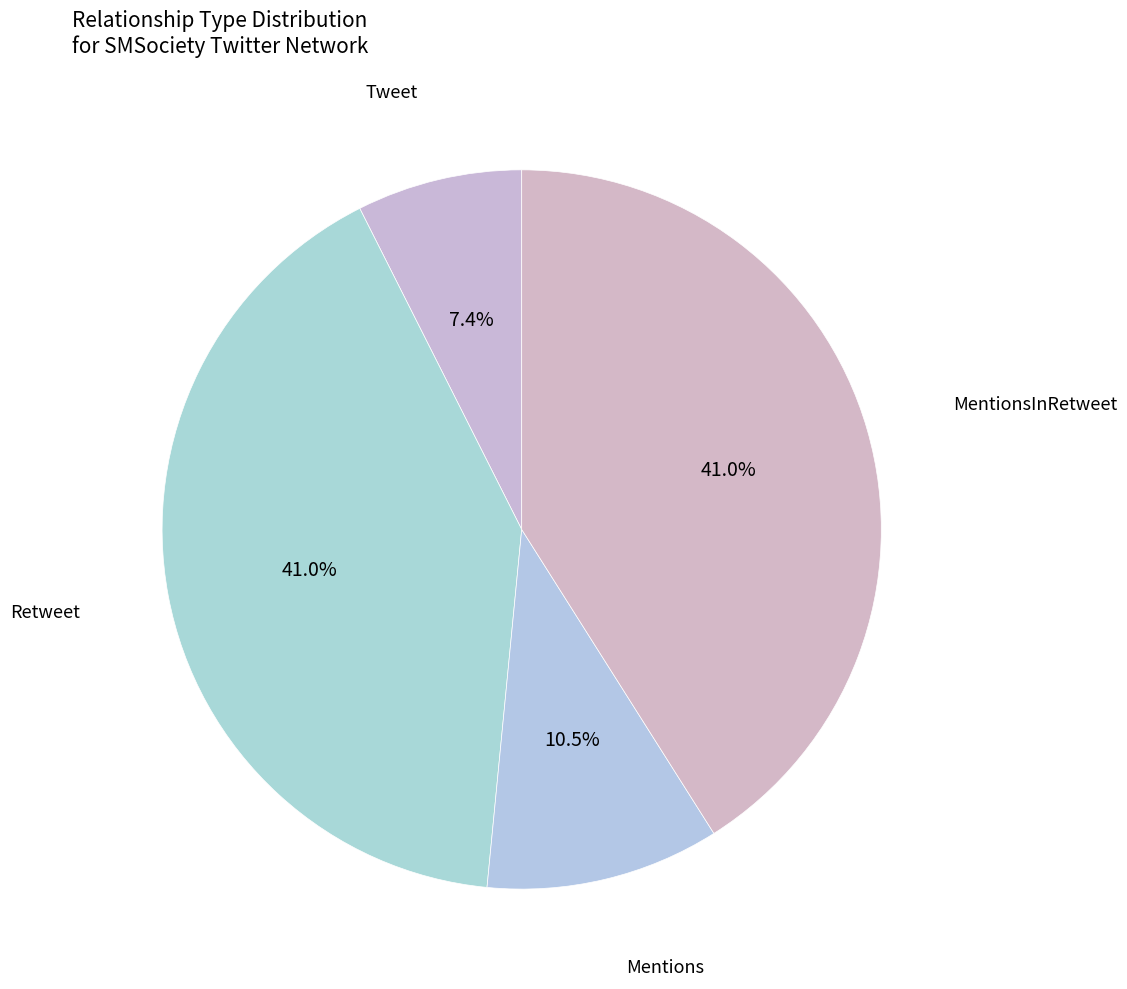

Is there a majority slice in this chart?

No